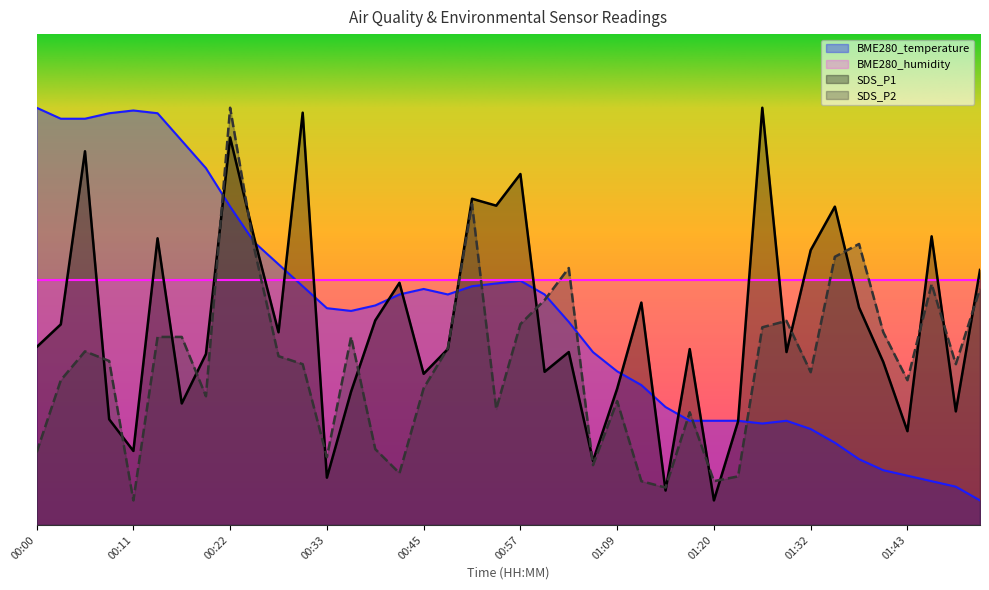

Reading left to right, transcribe all the data shown in this chart.

BME280_temperature: 00:00=85.0	00:03=82.8	00:05=82.8	00:08=83.9	00:11=84.4	00:14=83.9	00:16=78.3	00:19=72.7	00:22=64.9	00:25=57.6	00:27=53.1	00:30=48.6	00:33=44.2	00:35=43.6	00:38=44.7	00:41=47.0	00:45=48.1	00:48=47.0	00:51=48.6	00:54=49.2	00:57=49.8	01:00=47.0	01:03=41.4	01:06=35.2	01:09=31.3	01:11=28.5	01:14=24.0	01:17=21.2	01:20=21.2	01:23=21.2	01:26=20.7	01:29=21.2	01:32=19.5	01:34=16.7	01:37=13.4	01:40=11.2	01:43=10.0	01:45=8.9	01:48=7.8	01:50=5.0
SDS_P1: 00:00=36.2	00:03=40.9	00:05=76.1	00:08=21.5	00:11=15.1	00:14=58.4	00:16=24.7	00:19=34.8	00:22=79.0	00:25=58.4	00:27=39.3	00:30=84.0	00:33=9.6	00:35=27.2	00:38=41.7	00:41=49.3	00:45=30.8	00:48=35.8	00:51=66.5	00:54=65.1	00:57=71.5	01:00=31.2	01:03=35.2	01:06=13.1	01:09=27.8	01:11=45.3	01:14=7.0	01:17=35.8	01:20=5.0	01:23=21.1	01:26=85.0	01:29=35.2	01:32=56.0	01:34=64.8	01:37=44.3	01:40=33.2	01:43=19.1	01:45=58.8	01:48=23.1	01:50=52.0
SDS_P2: 00:00=14.8	00:03=29.5	00:05=35.4	00:08=33.4	00:11=5.0	00:14=38.3	00:16=38.3	00:19=26.2	00:22=85.0	00:25=56.3	00:27=34.4	00:30=32.8	00:33=13.8	00:35=38.3	00:38=15.4	00:41=10.6	00:45=27.9	00:48=36.0	00:51=65.4	00:54=23.6	00:57=40.9	01:00=45.8	01:03=52.3	01:06=12.2	01:09=25.2	01:11=8.9	01:14=7.6	01:17=23.0	01:20=8.9	01:23=9.9	01:26=40.3	01:29=41.6	01:32=31.1	01:34=54.6	01:37=57.2	01:40=39.3	01:43=29.5	01:45=49.1	01:48=32.8	01:50=48.1